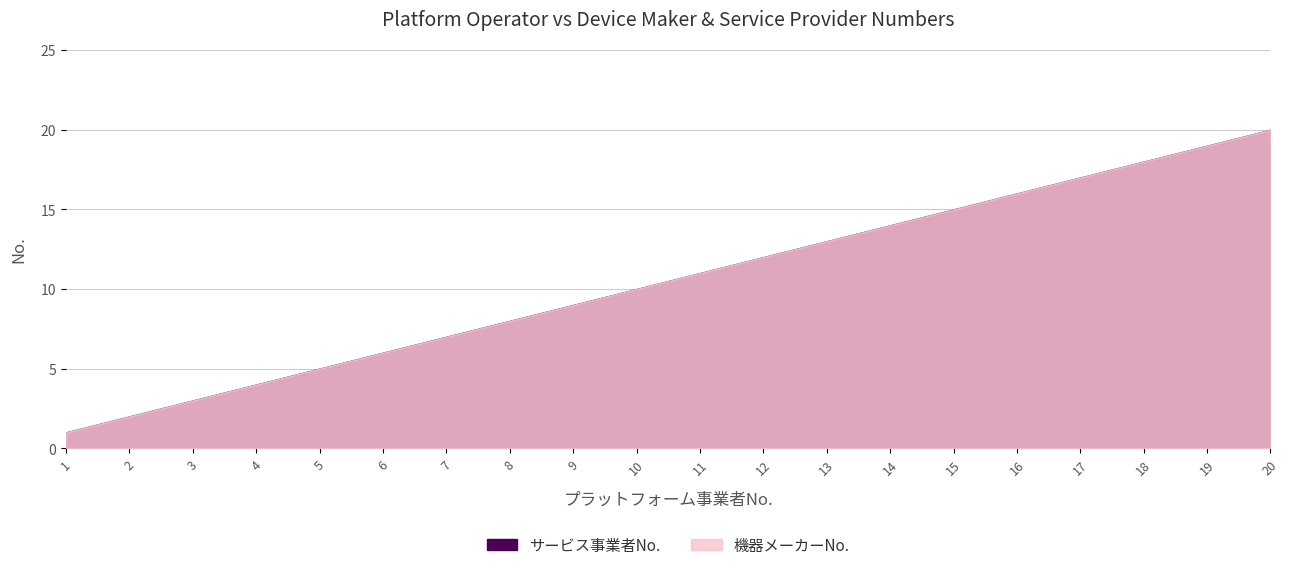

How many data points does each series have?

20